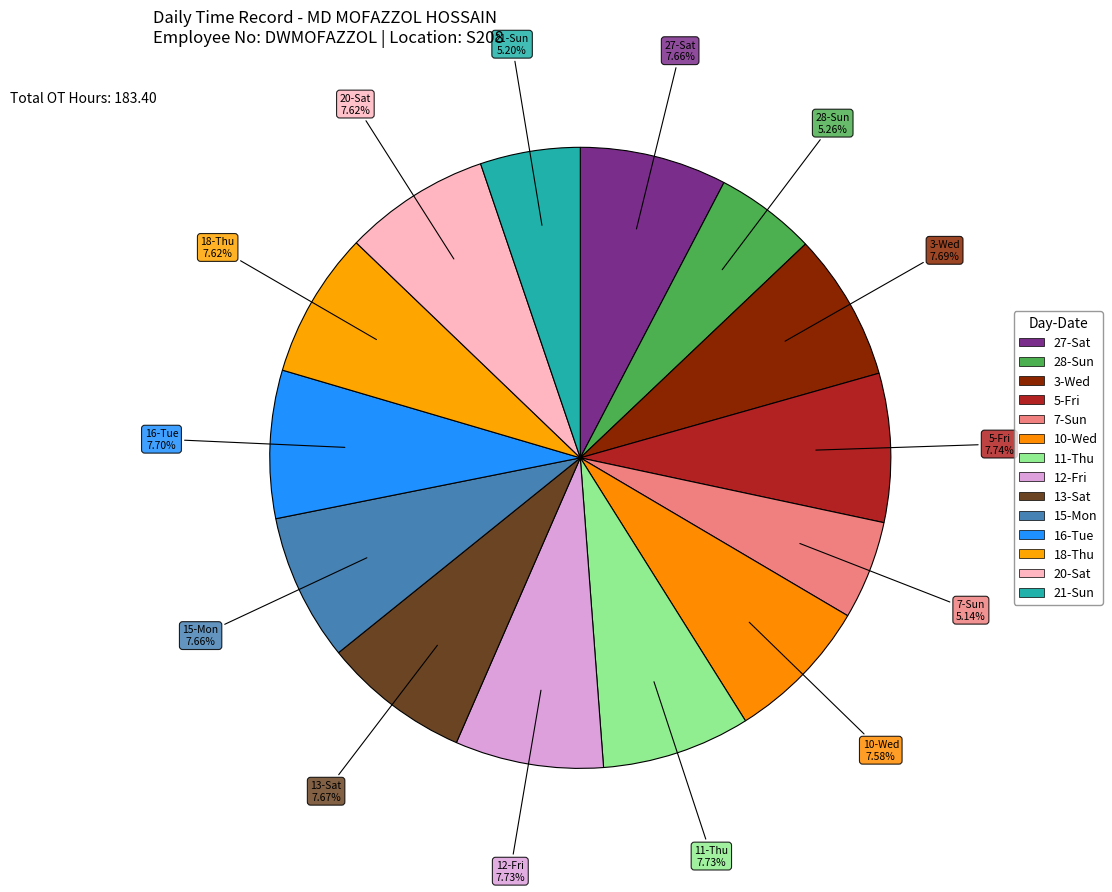

Count the number of slices in the pie.

14